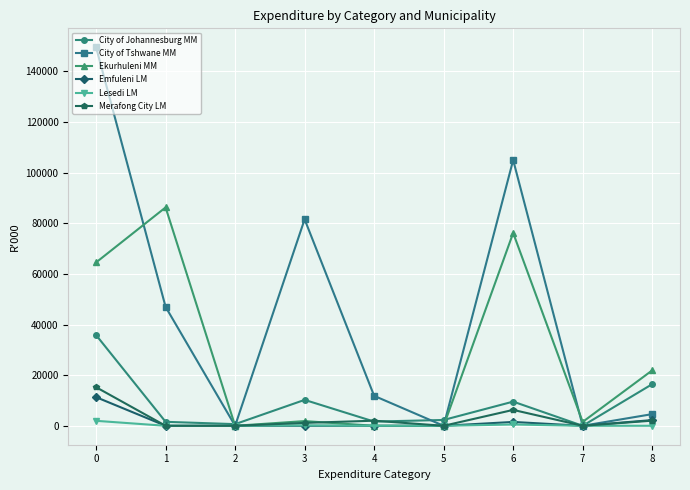

How many lines are shown in the chart?

6